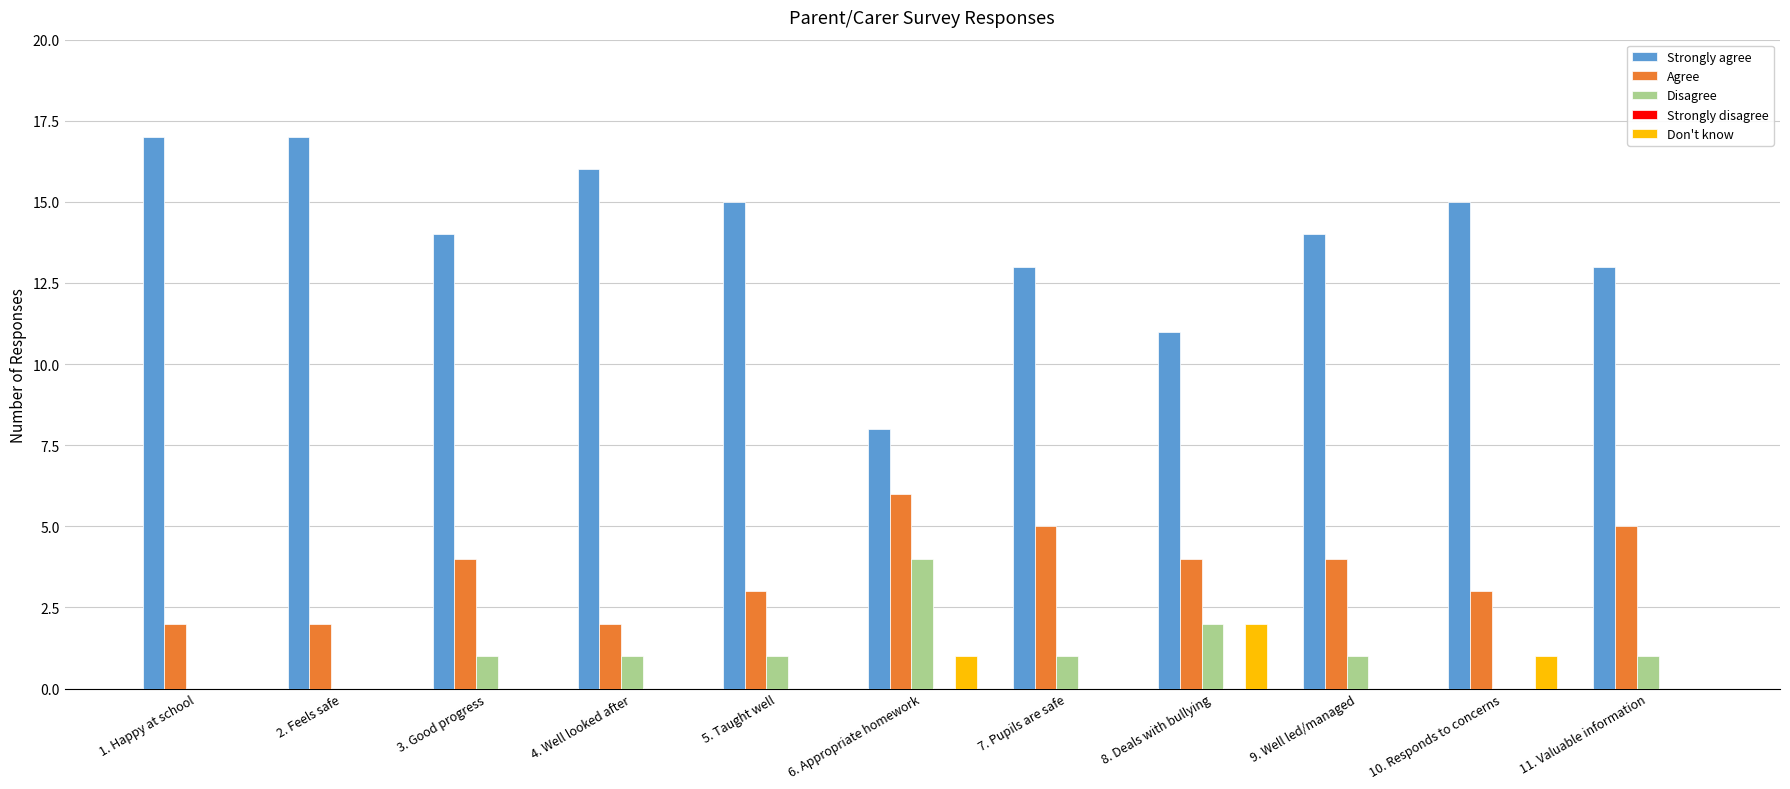

What is the highest value of the Agree series?

6